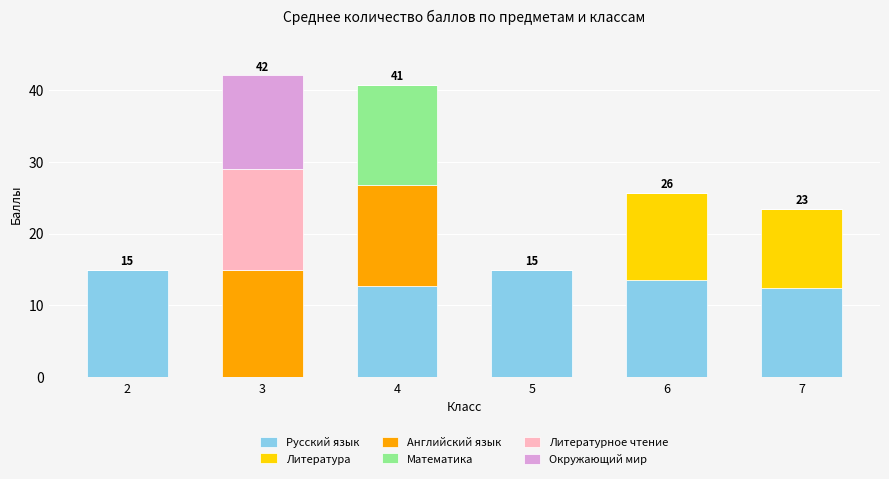

What is the total value across all series at 5?

15.0